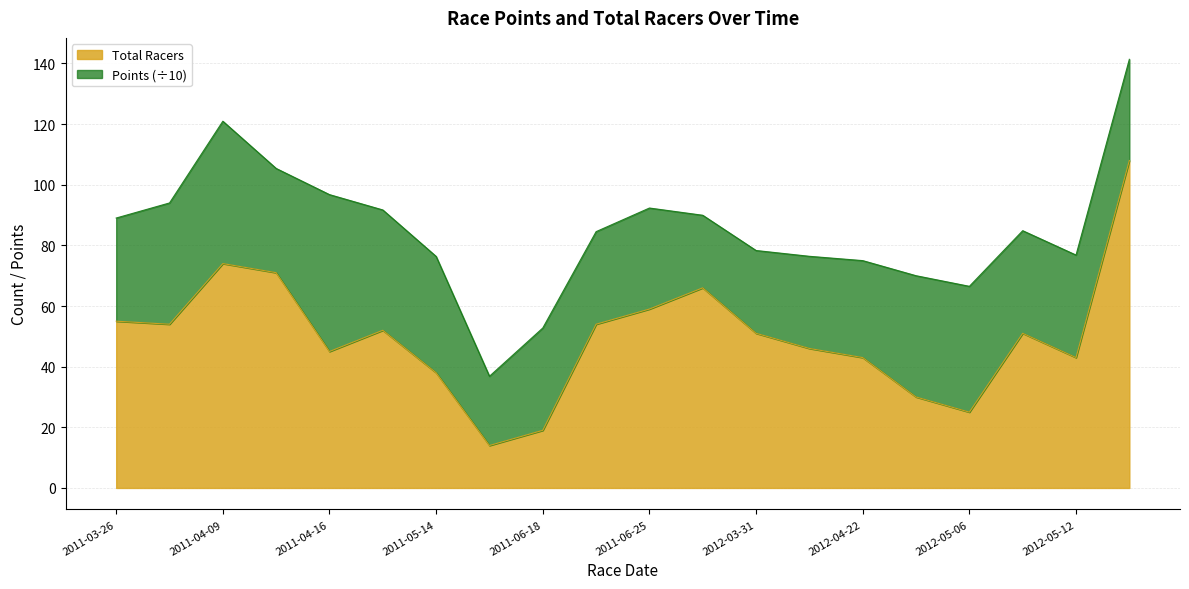

The value of Total Racers at 2011-03-26 is 55.0. True or false?

True